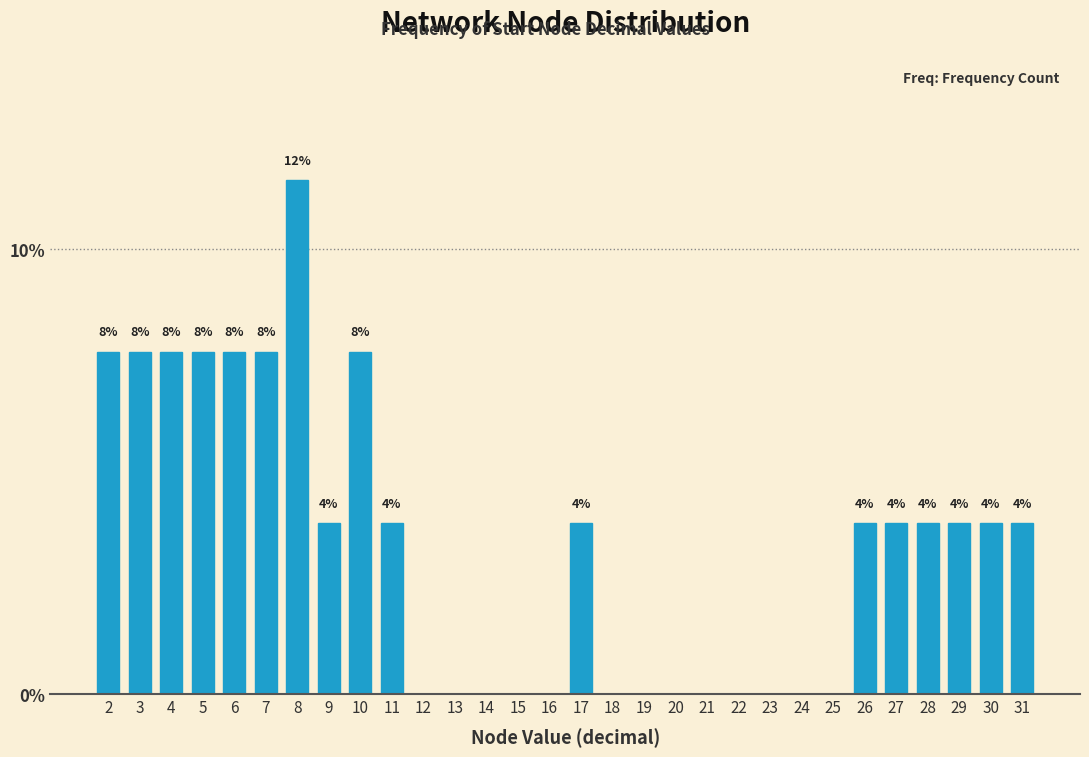

How many bars are there in total?

17